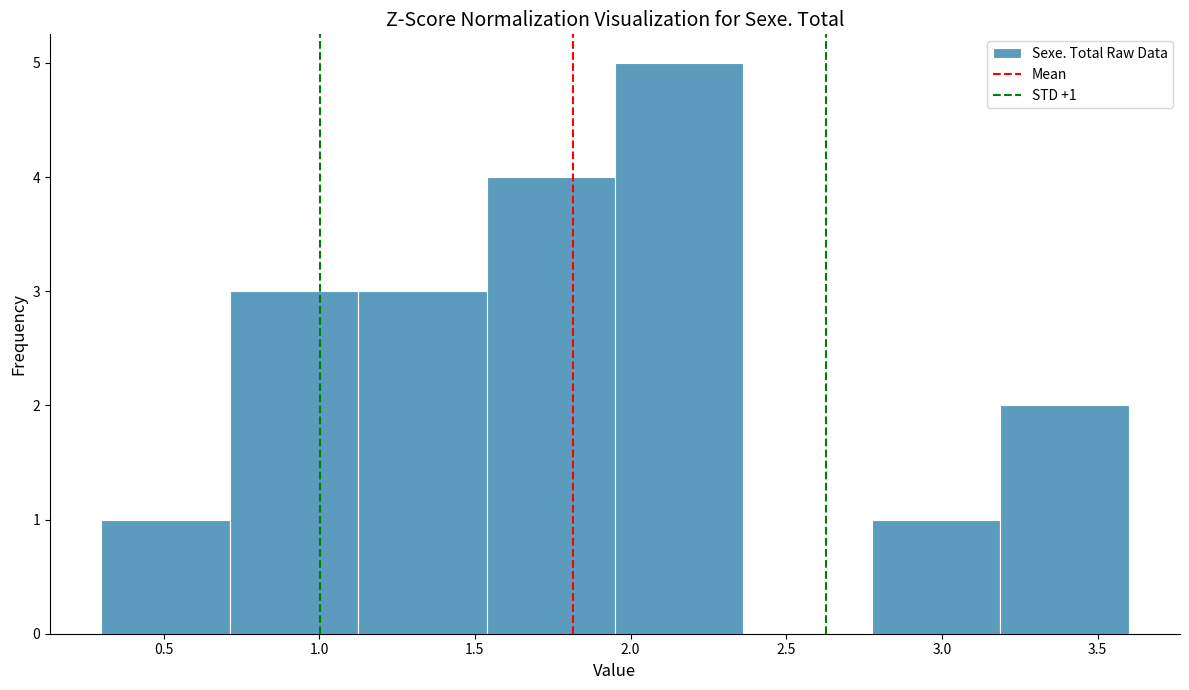

Which range on the x-axis has the tallest bar?

1.95 to 2.35